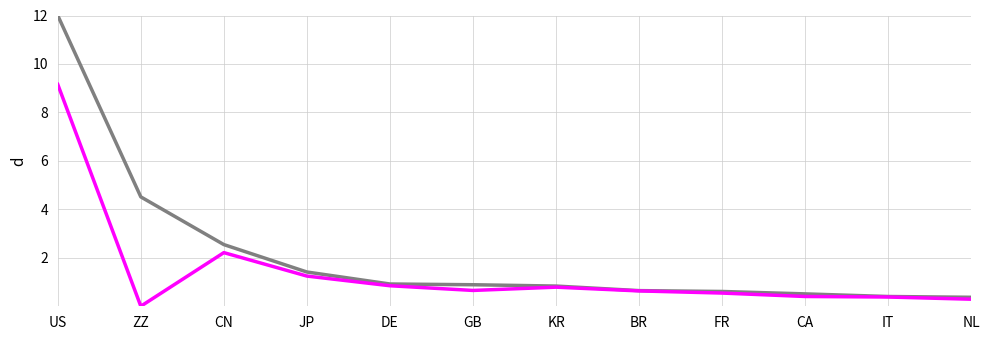

What is the spread (max minus min) of values at US?

2.8